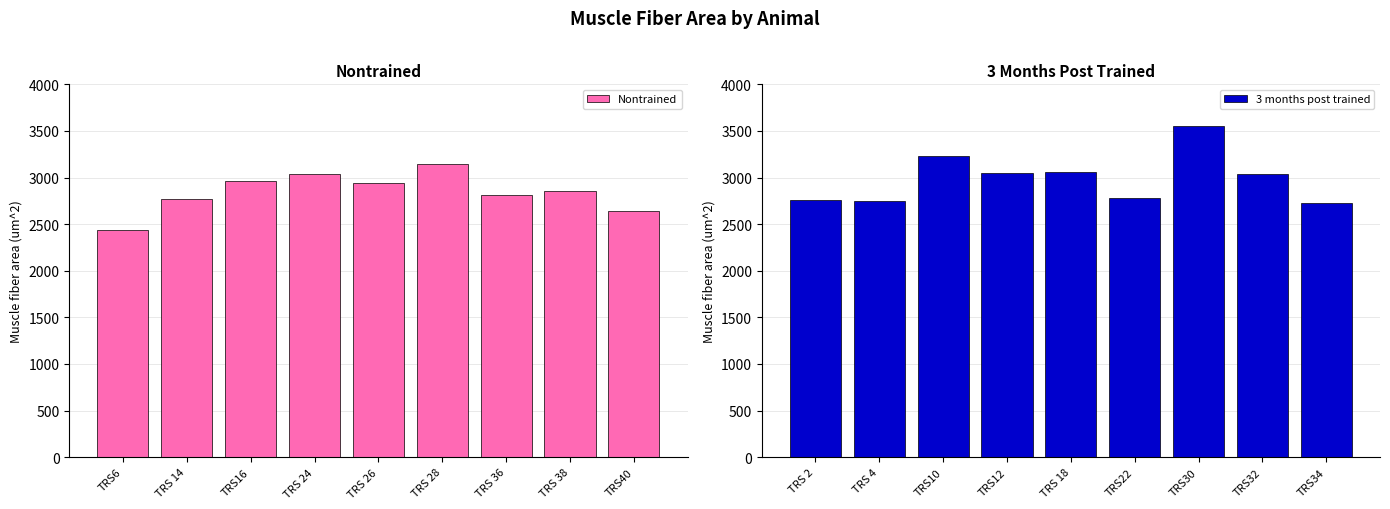

Which category has the lowest value in the Nontrained series?

TRS6